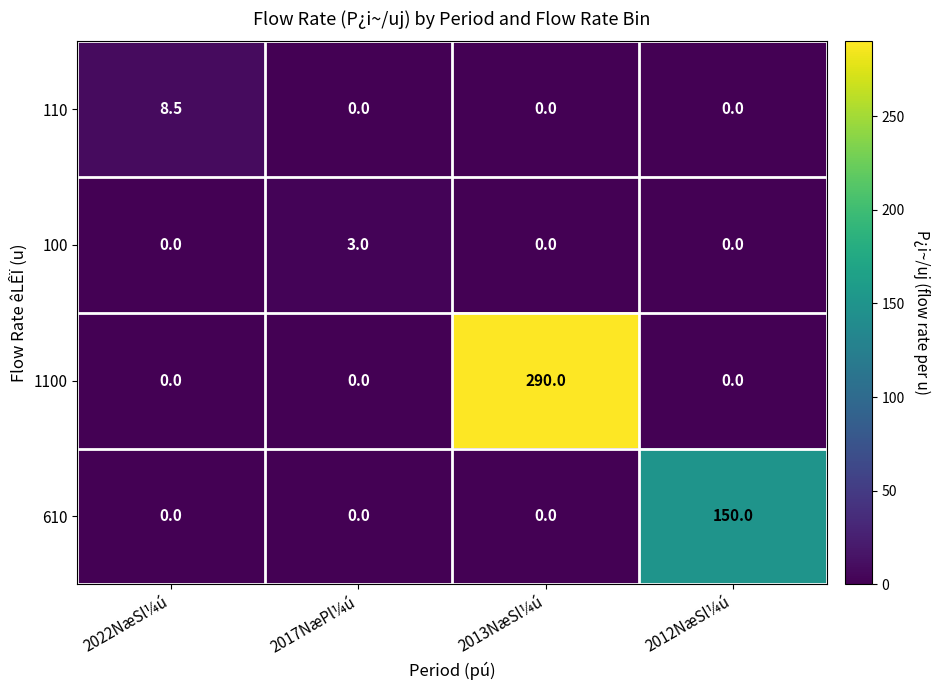

What is the difference between the highest and lowest values at 2012NæSl¼ú?

150.0